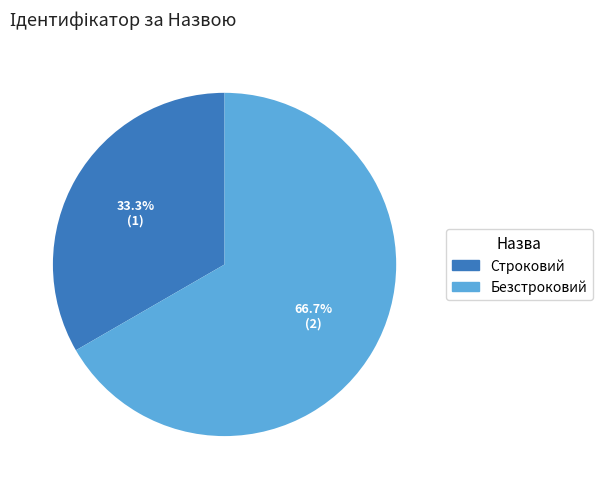

How many segments does this pie chart have?

2